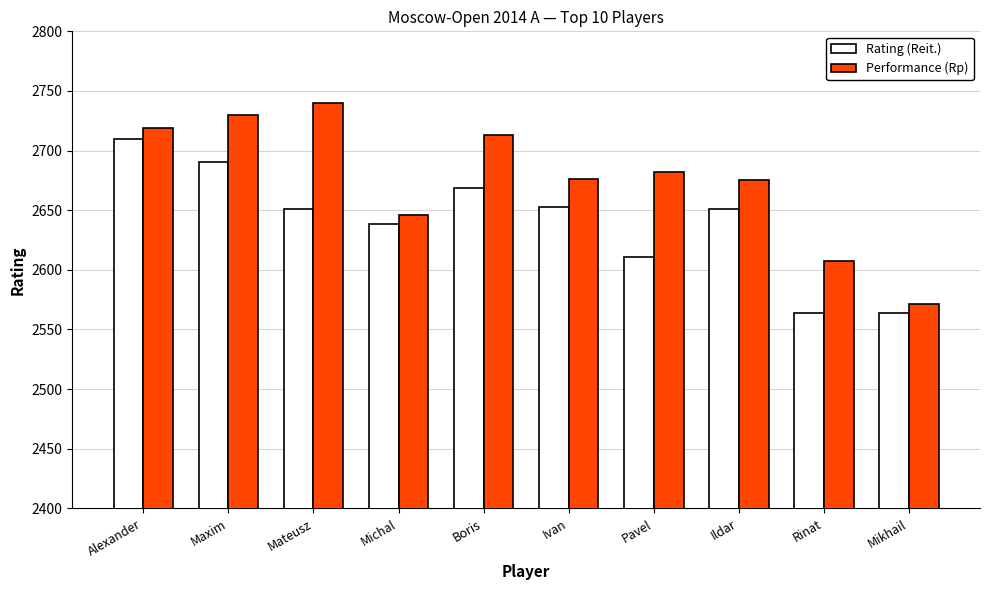

What is the difference between the second highest and second lowest values in the Performance (Rp) series?

123